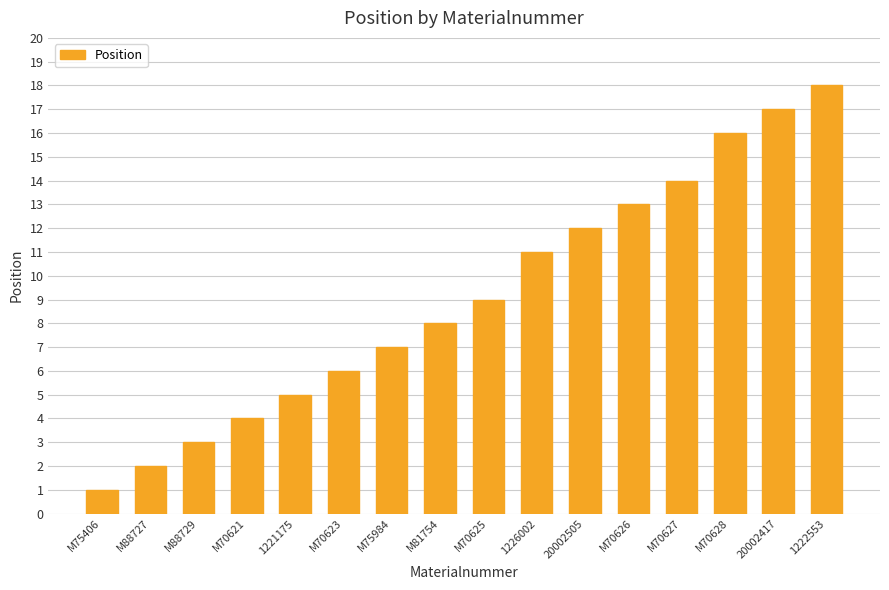

Rank the categories by value from highest to lowest.

1222553, 20002417, M70628, M70627, M70626, 20002505, 1226002, M70625, M81754, M75984, M70623, 1221175, M70621, M88729, M88727, M75406